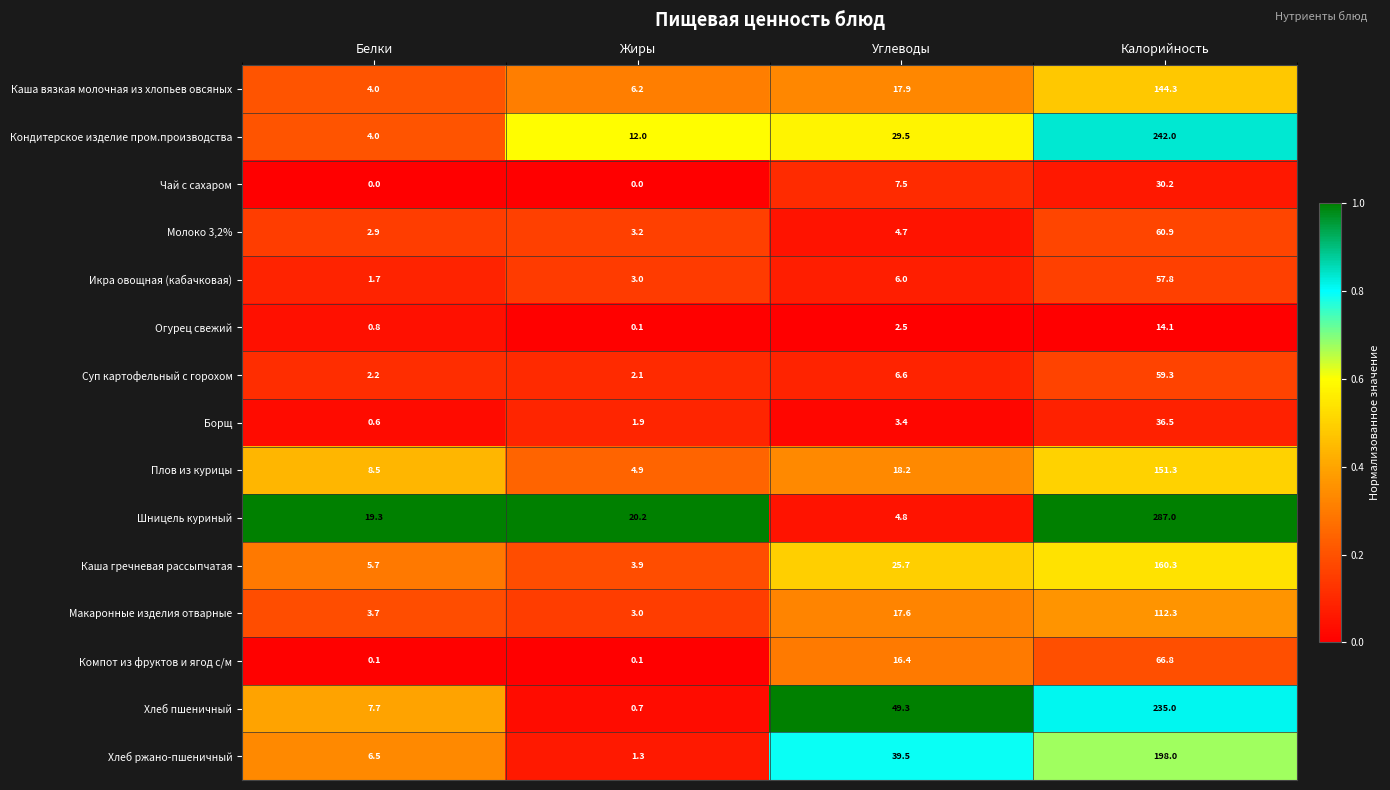

How many distinct data groups are displayed?

15